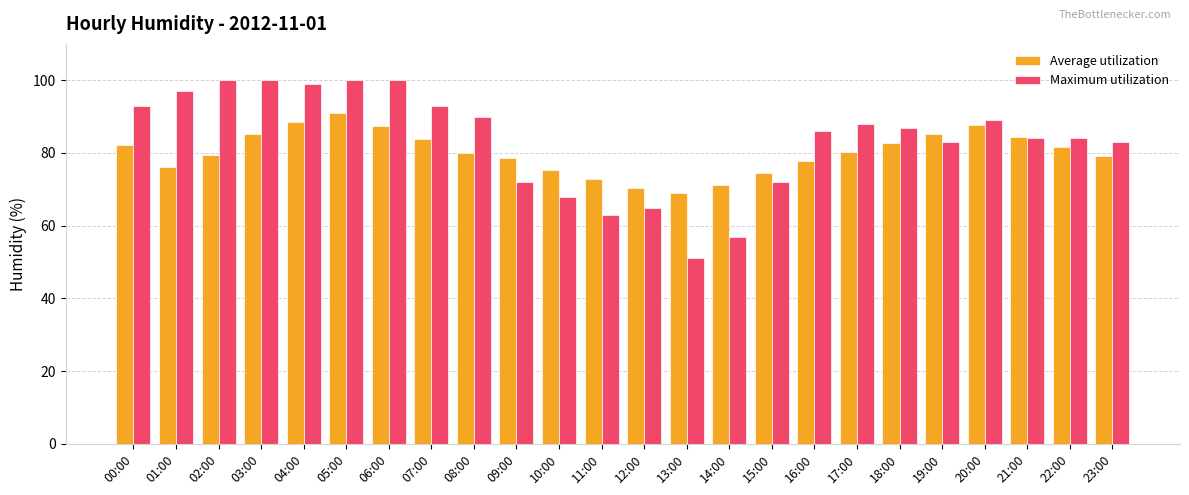

Count the number of categories in the chart.

24